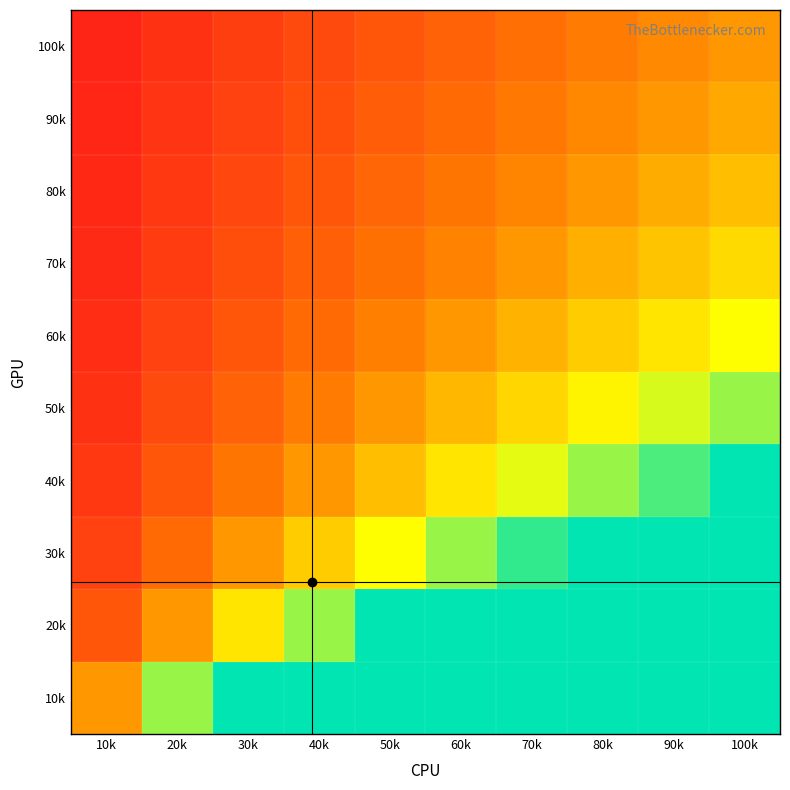

How many distinct data groups are displayed?

10